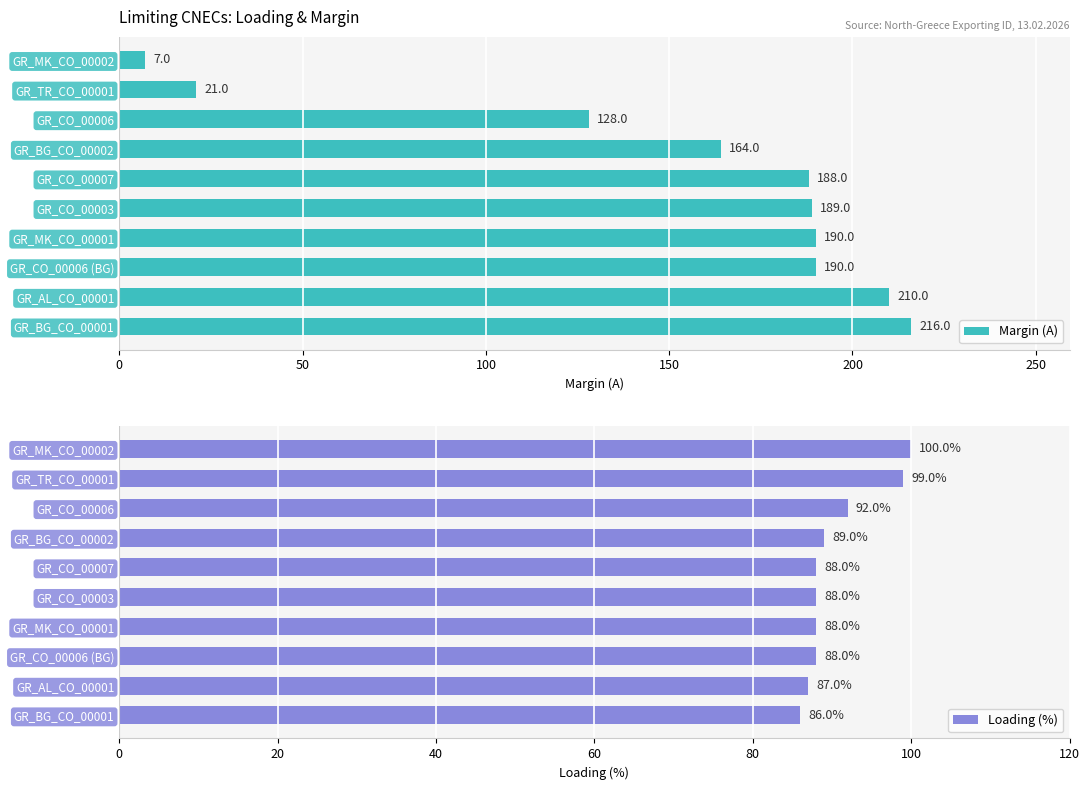

What is the sum of all Margin (A) values?

1503